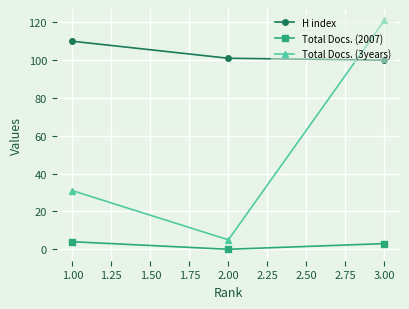

Between 1.00 and 3.00, which series saw the biggest shift?

Total Docs. (3years)